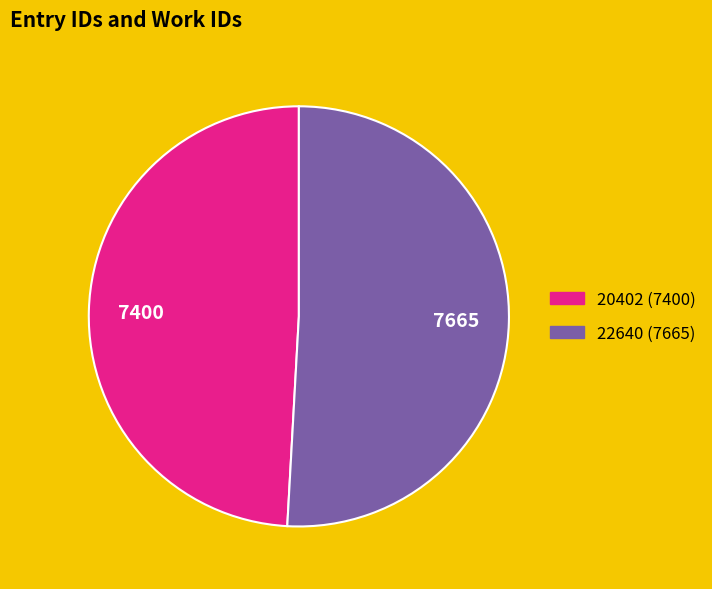

Rank the categories by value from lowest to highest.

20402, 22640